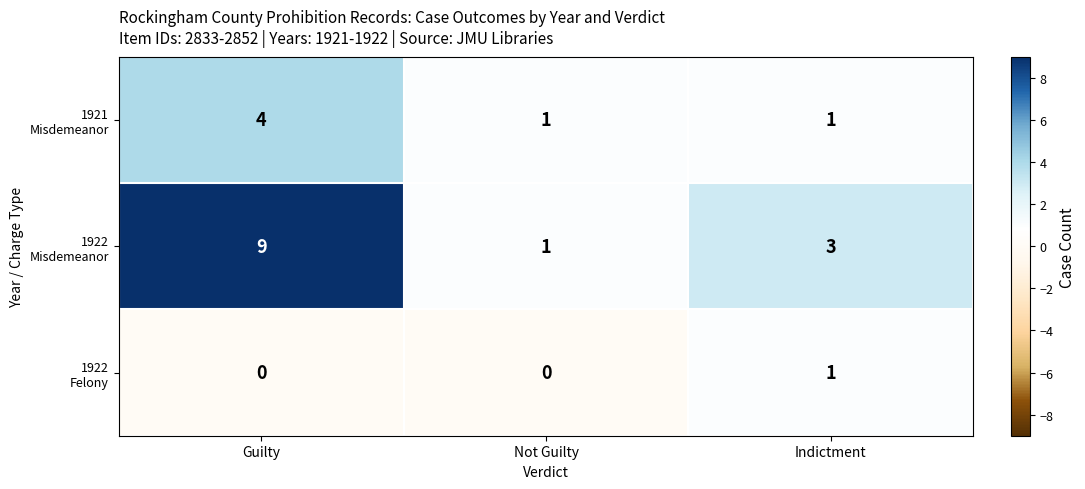

What is the spread (max minus min) of values at Guilty?

9